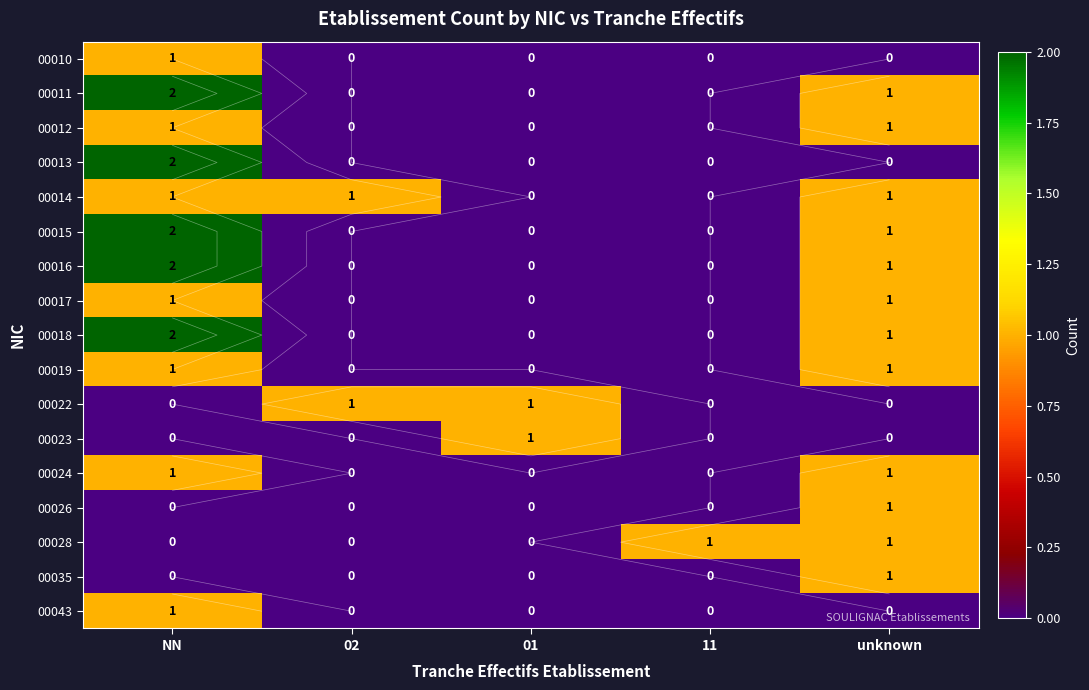

The value of 00024 at 02 is 0. True or false?

False